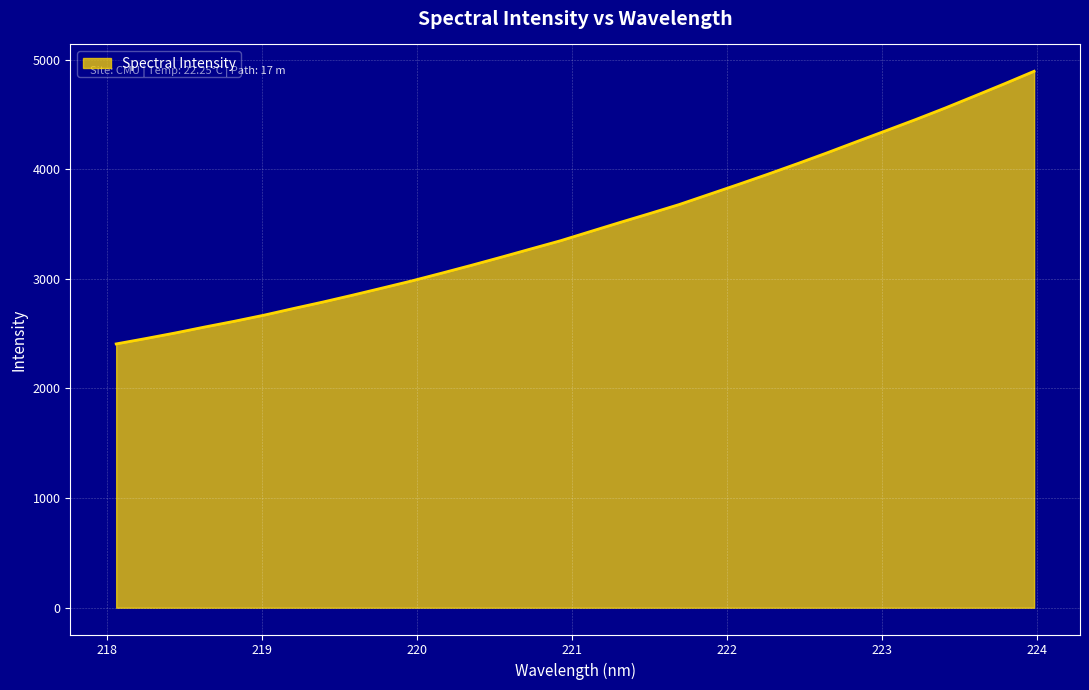

What is the difference between the maximum and minimum values?

2487.2